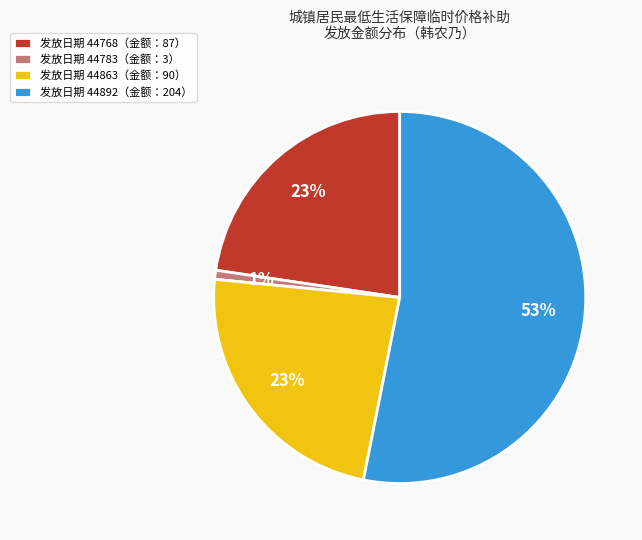

Which slice represents more than half of the pie?

发放日期 44892（金额：204）